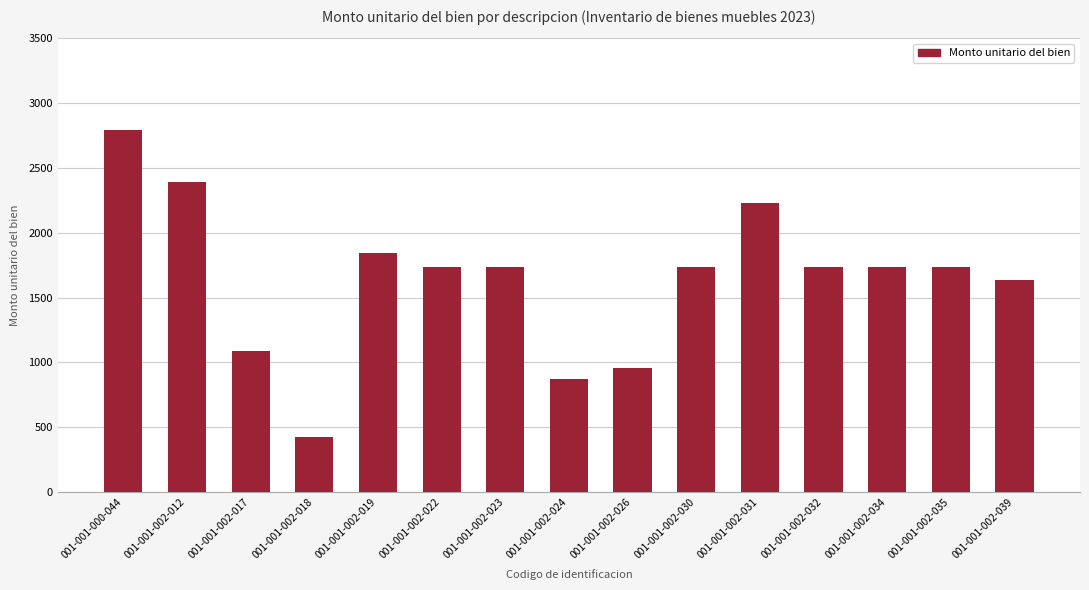

What is the difference between the values at 001-001-002-026 and 001-001-002-034?

782.6